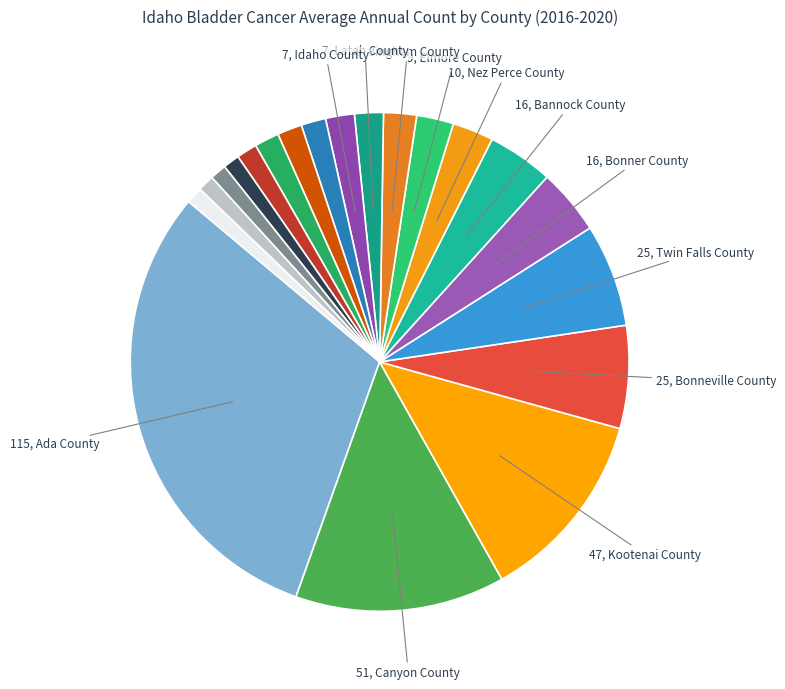

How many segments does this pie chart have?

20